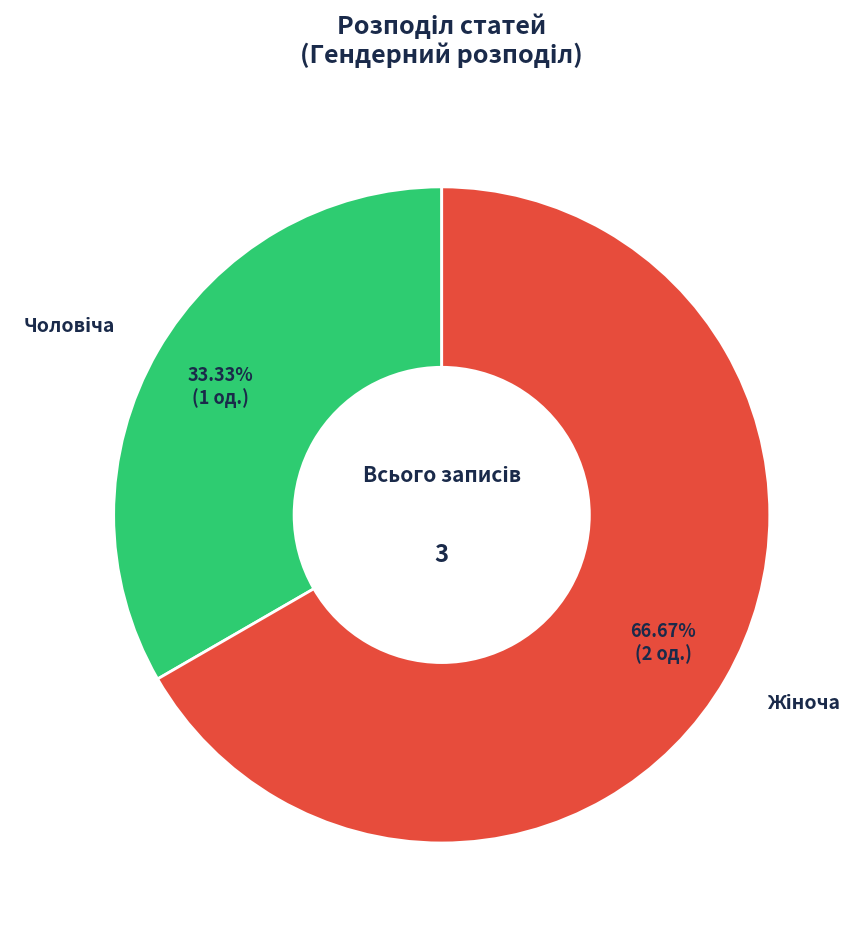

Is there a majority slice in this chart?

Yes